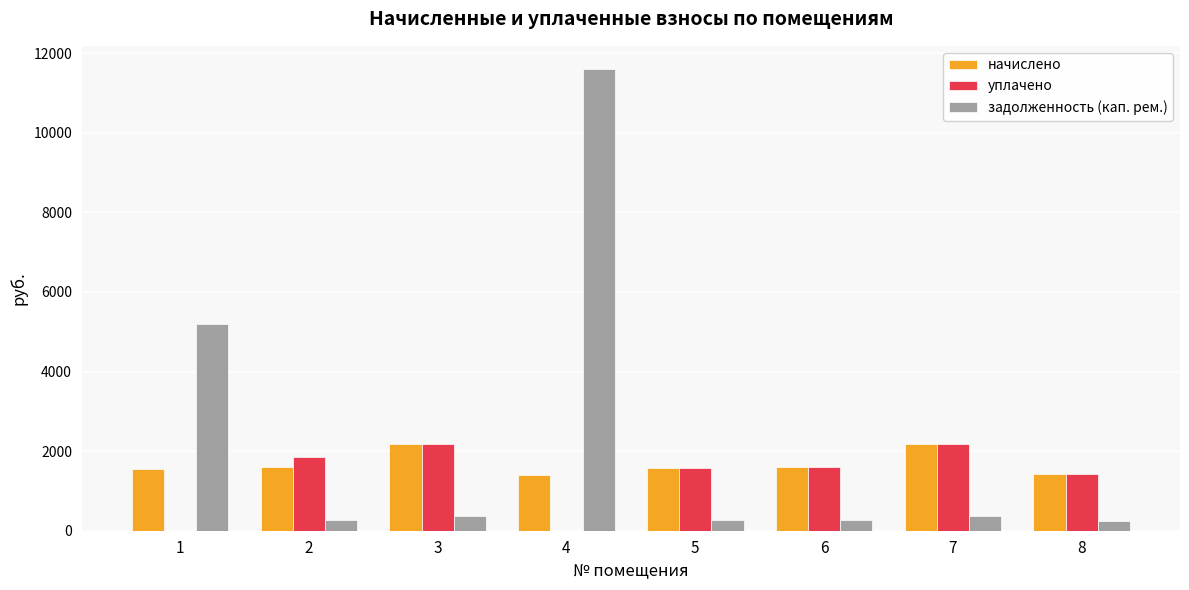

How many values in the начислено series exceed 1594?

4